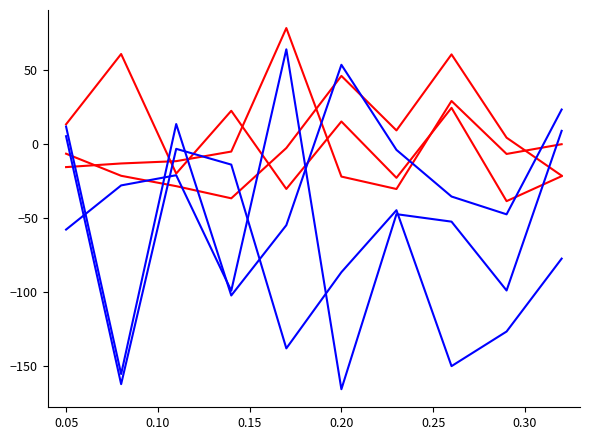

How many series are shown in this chart?

6